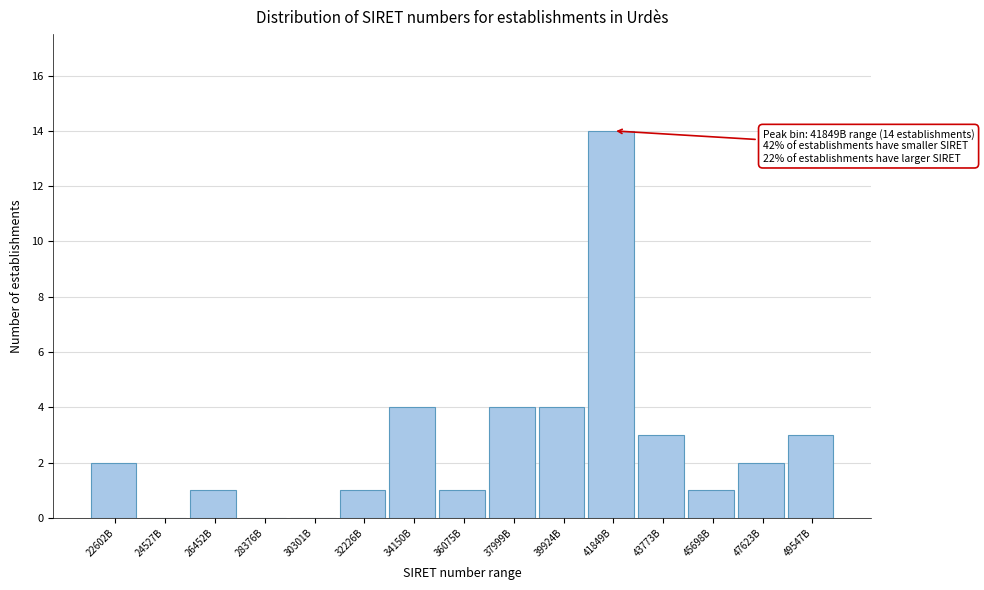

Reading left to right, list all the values displayed in this chart.

22602B=2	24527B=0	26452B=1	28376B=0	30301B=0	32226B=1	34150B=4	36075B=1	37999B=4	39924B=4	41849B=14	43773B=3	45698B=1	47623B=2	49547B=3